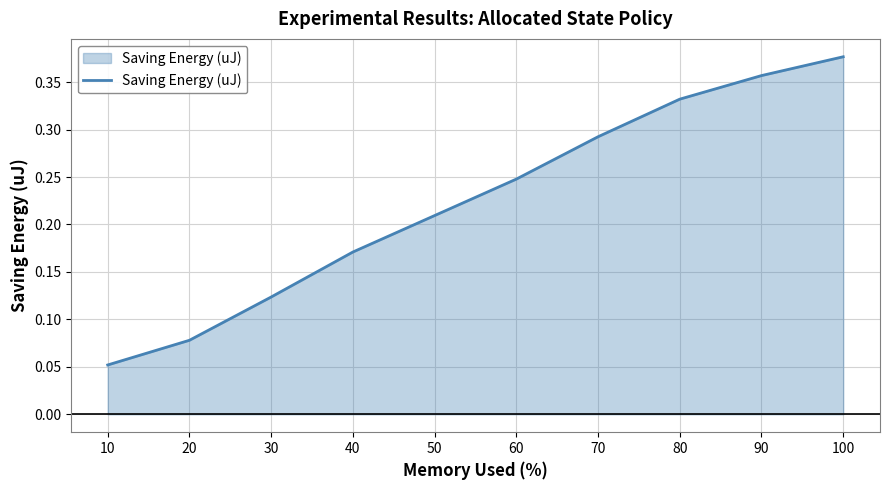

Between 10 and 40, which is larger?

40